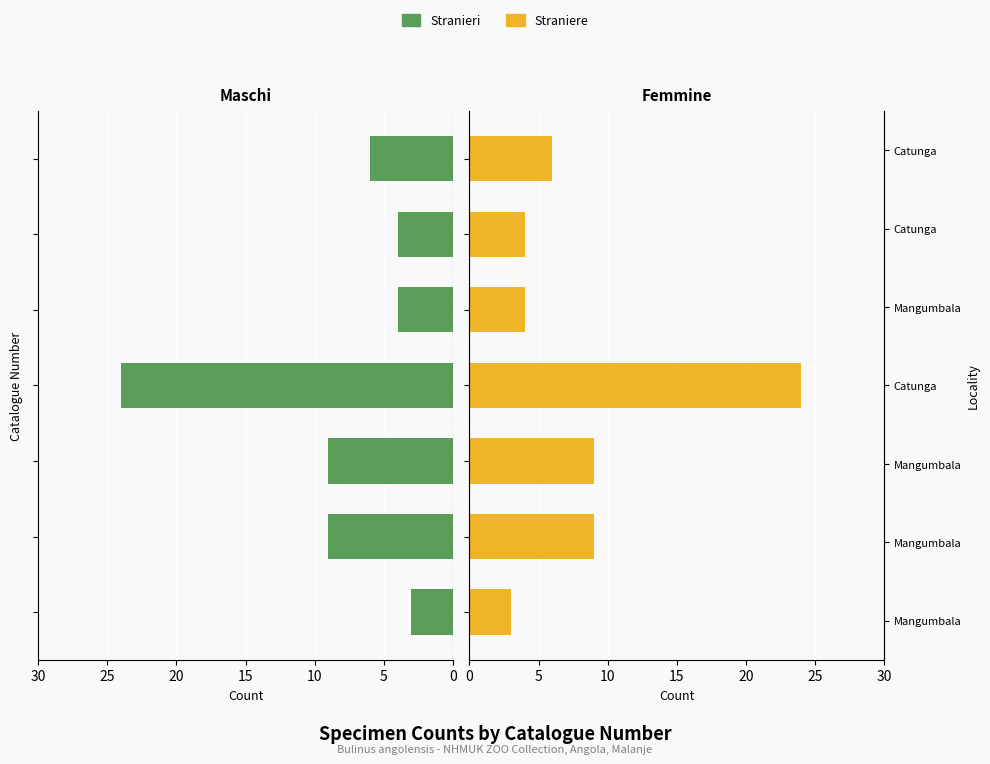

At which label is Straniere closest to 13?

5